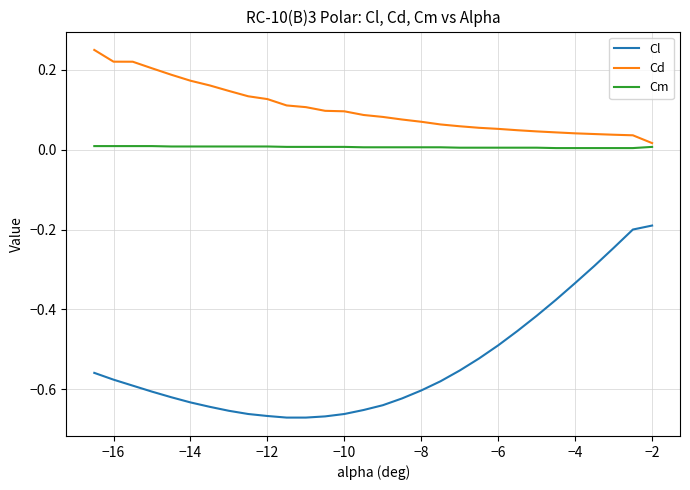

True or false: Cl and Cd intersect in this chart.

False